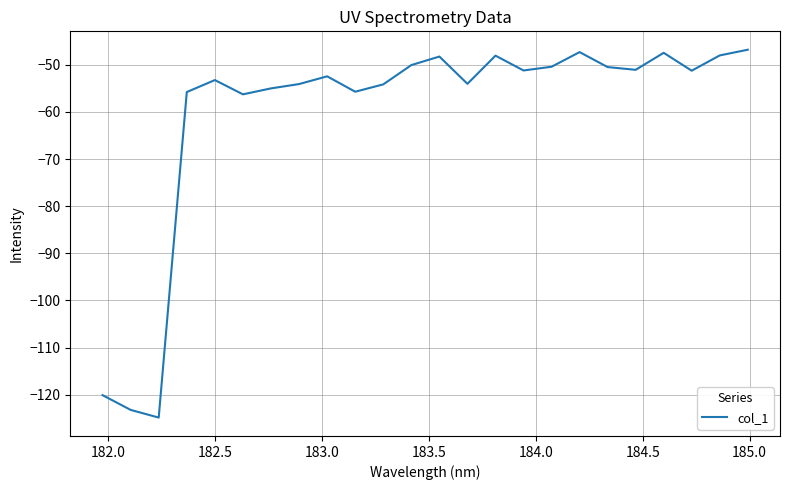

Does the chart display data point markers on the line(s)?

No